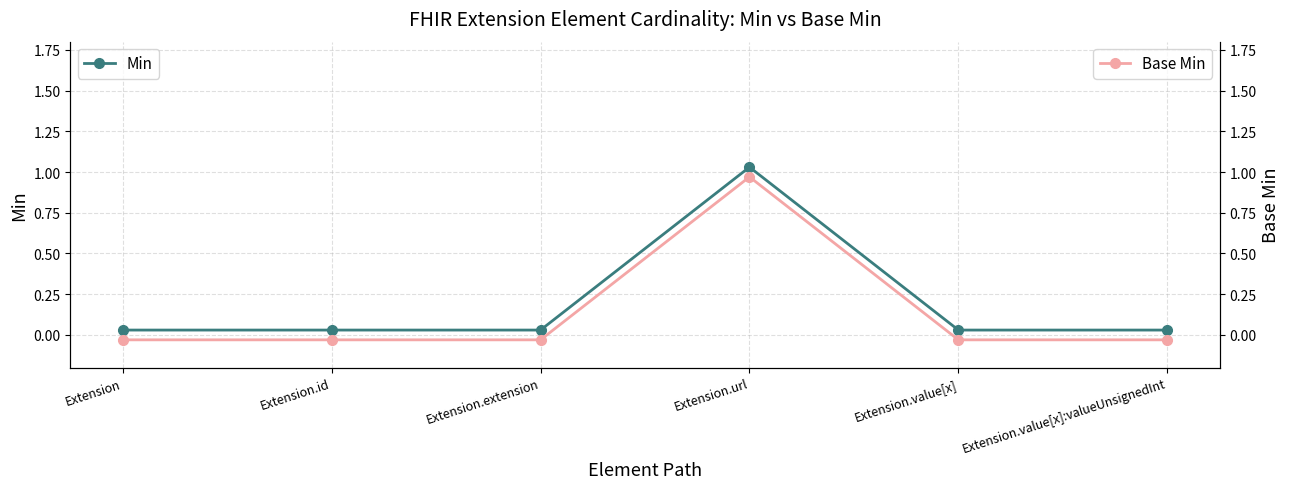

Rank the series by their maximum value, from lowest to highest.

Base Min, Min